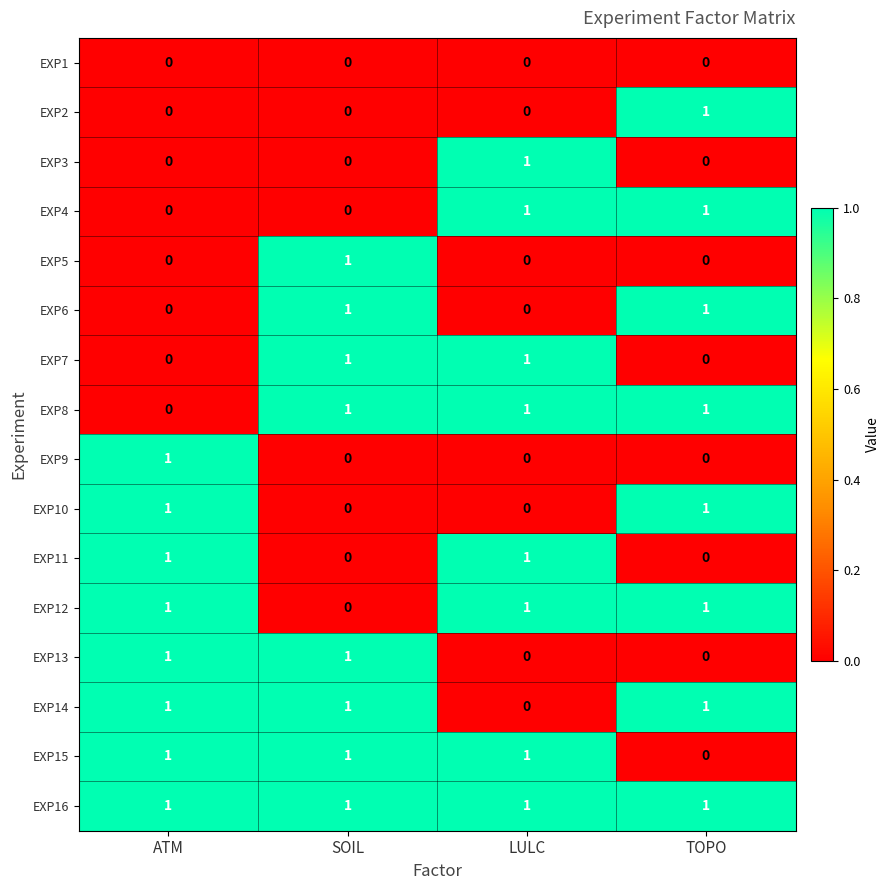

Is the value of EXP3 at ATM greater than the value of EXP12 at ATM?

No